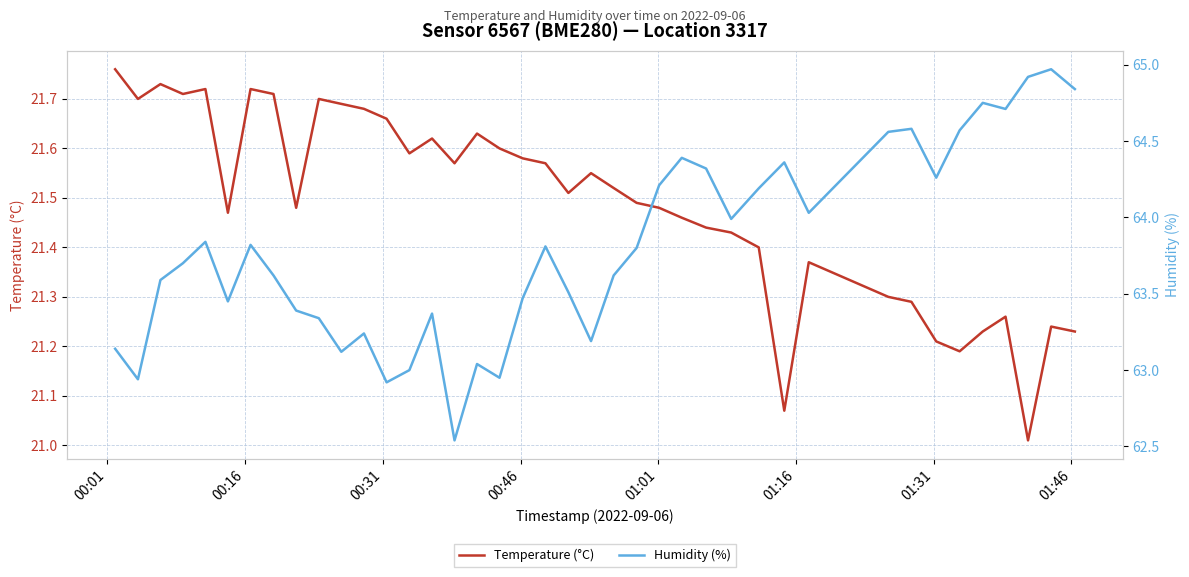

True or false: Temperature (°C) and Humidity (%) cross at least once.

False